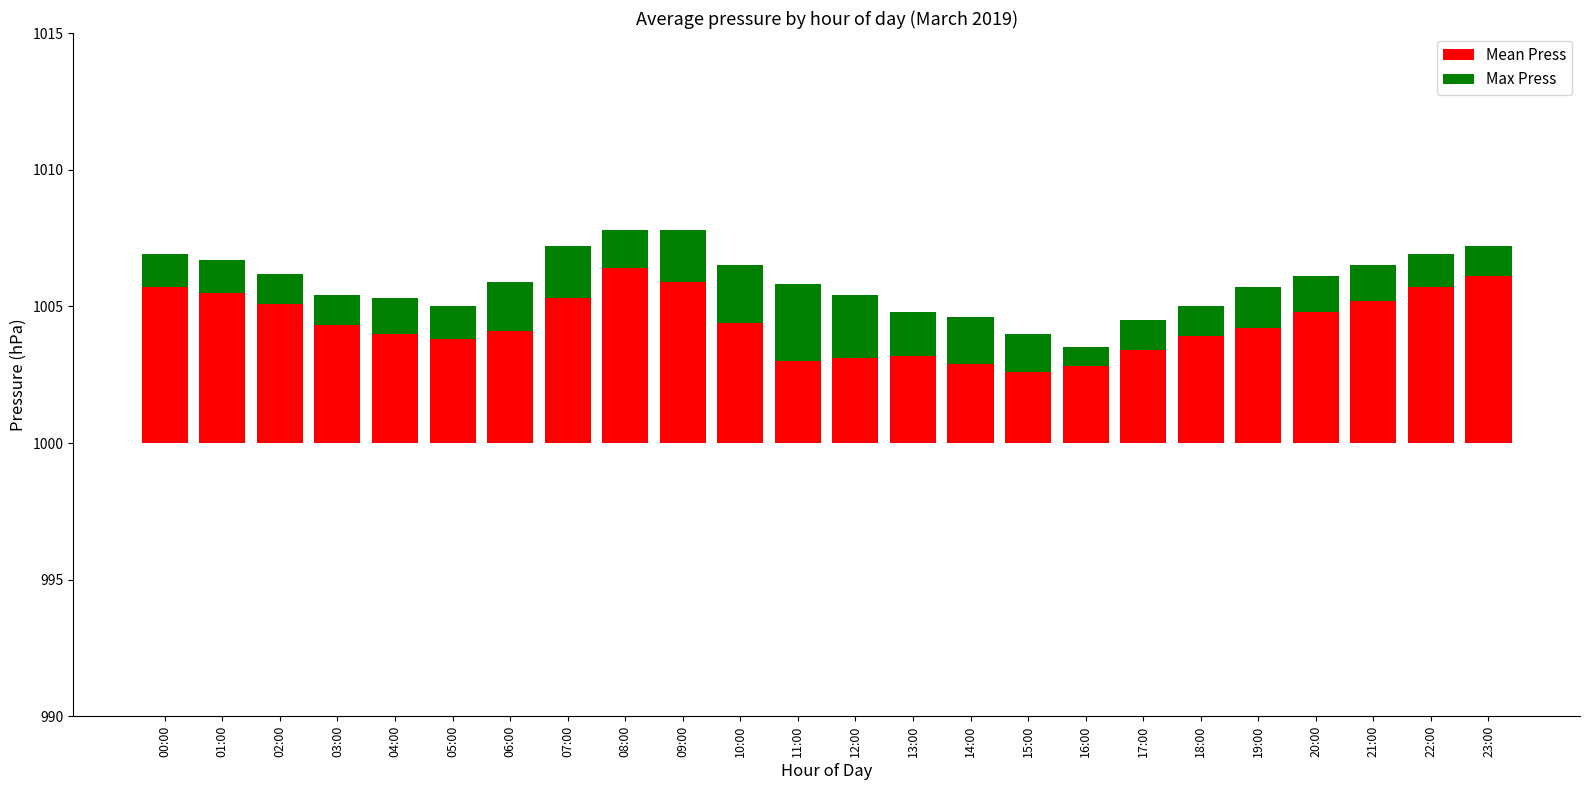

Are the bars horizontal?

No